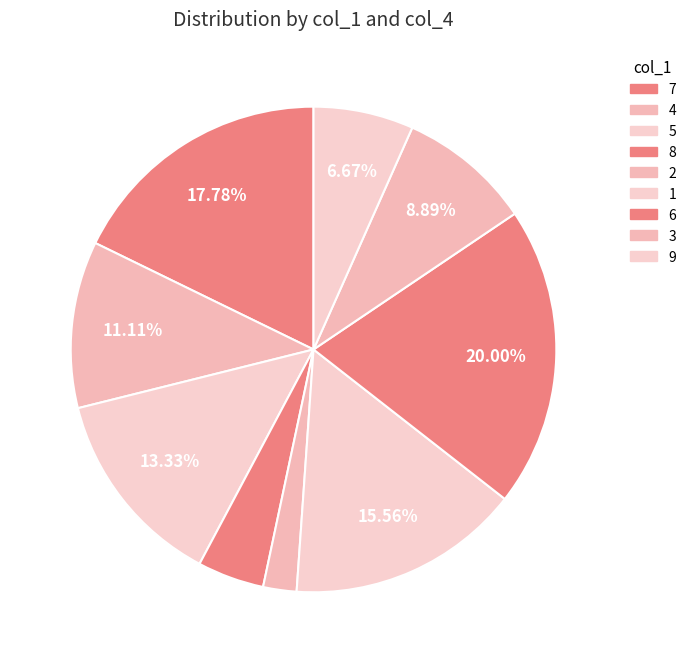

What is the ratio of the value at 1 to the value at 8?

3.5